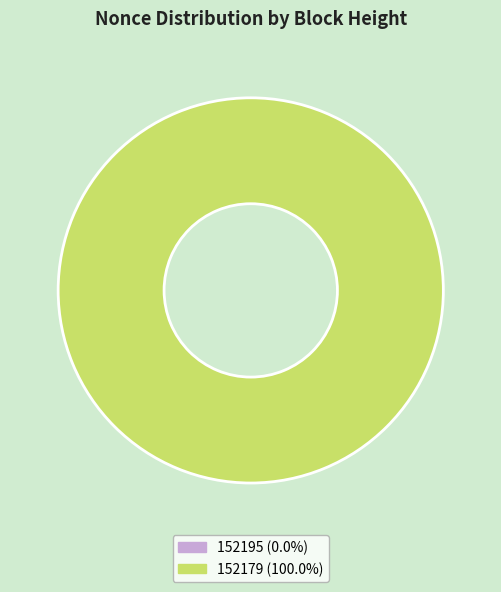

Rank the categories by value from highest to lowest.

152179, 152195